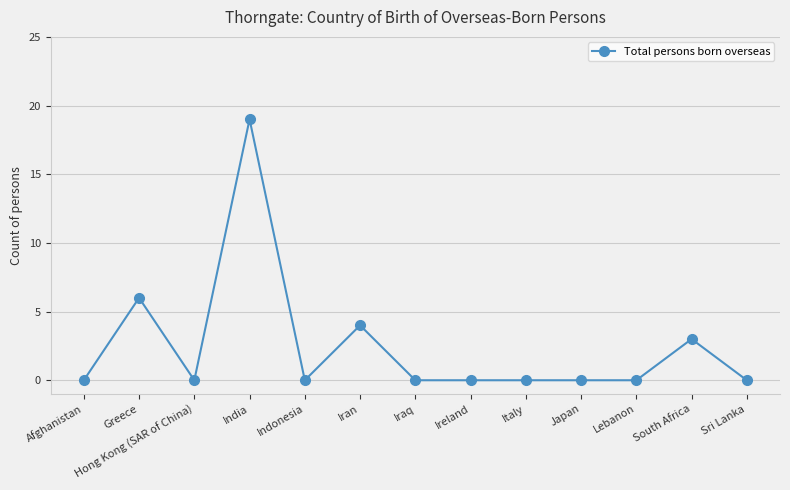

How many data points does each series have?

13